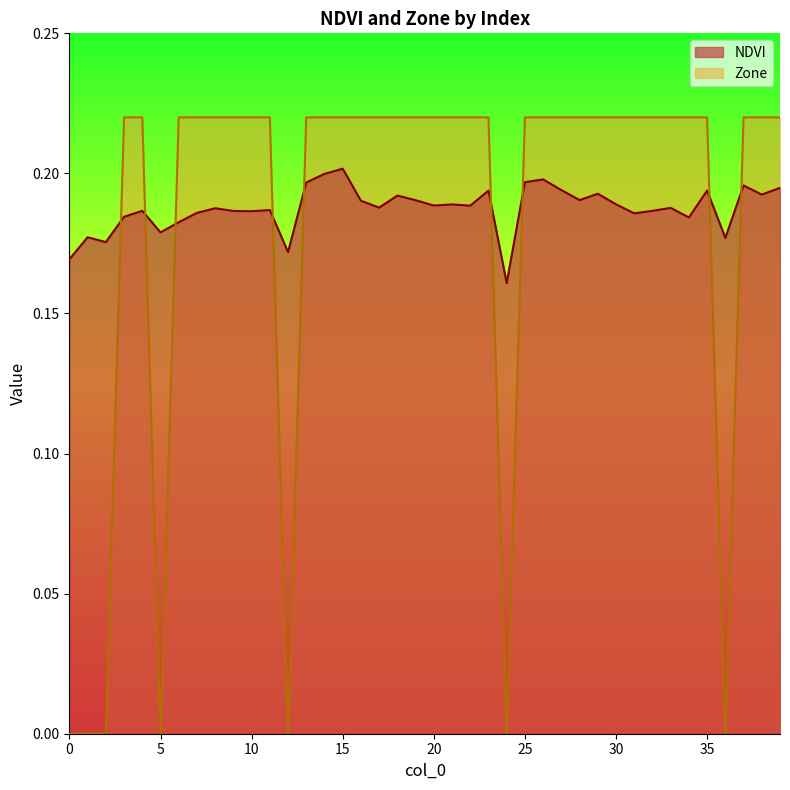

Which series has the widest spread of values?

Zone